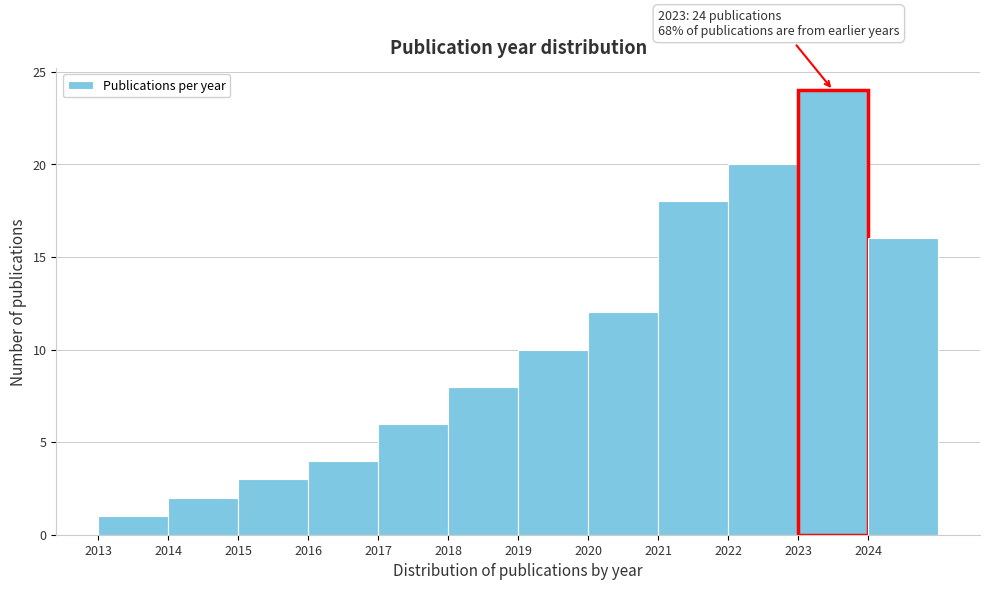

Over which range of the x-axis is the bar tallest?

2023 to 2024